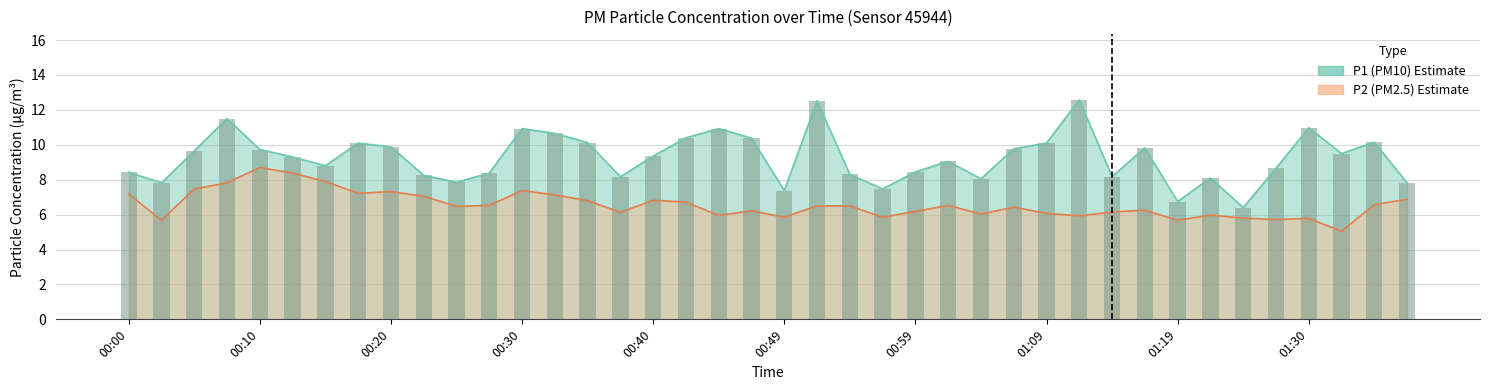

What is the sum of all P2 values?

262.6